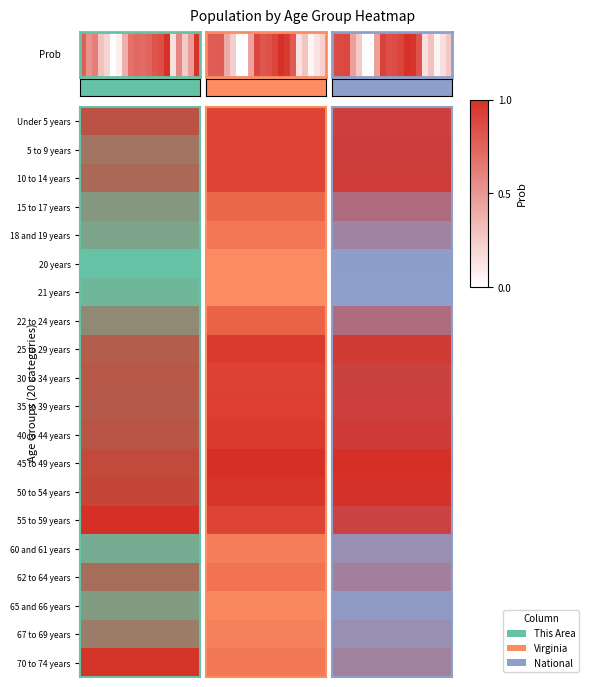

What is the sum of all values?

11.1